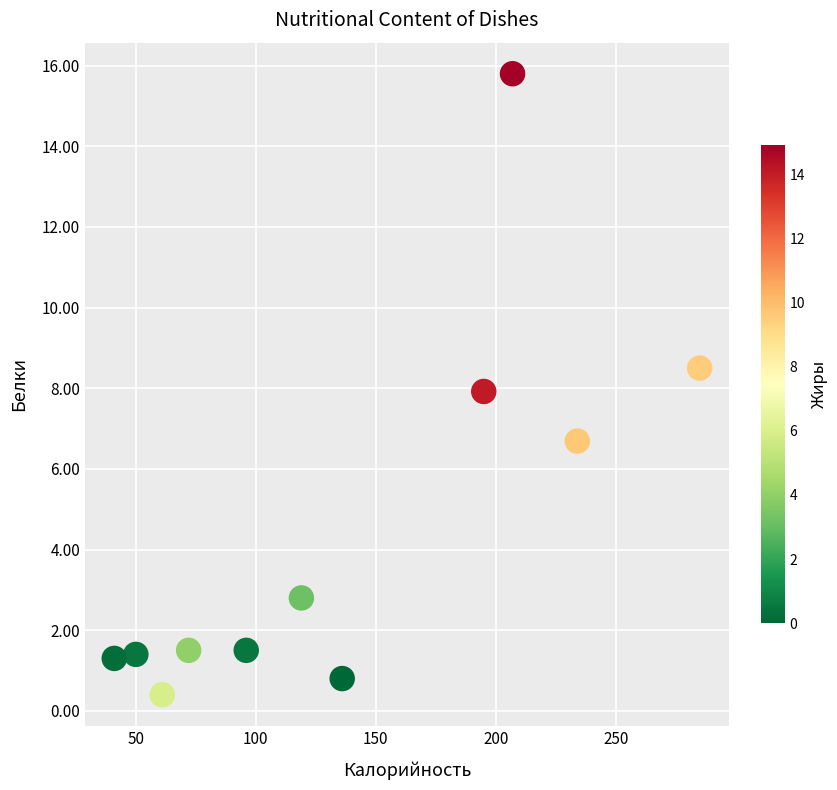

What is the range of X values (max minus min)?

244.0